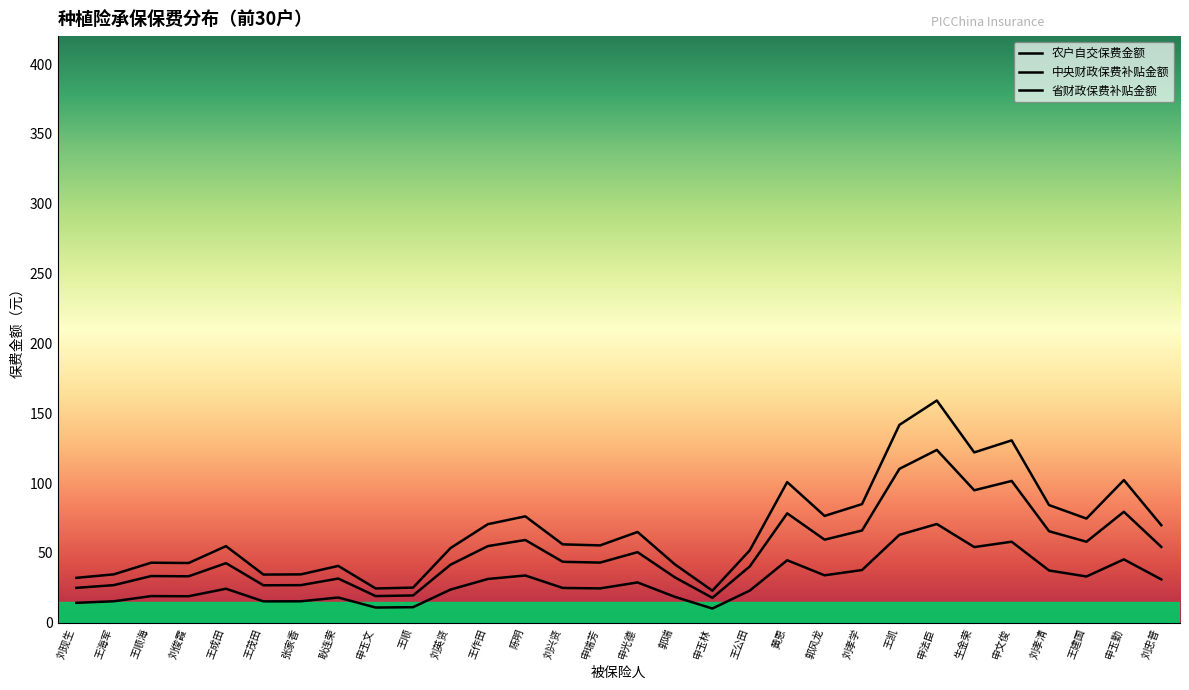

True or false: 农户自交保费金额 and 中央财政保费补贴金额 cross at least once.

False